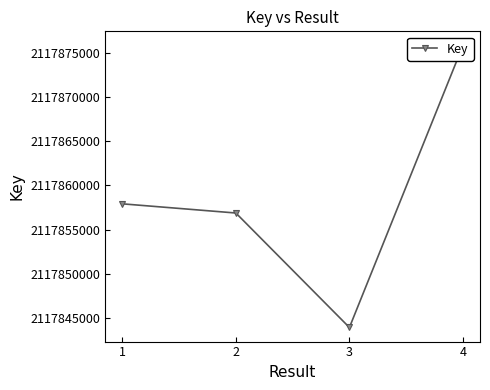

List the labels in order of value, largest first.

4, 1, 2, 3